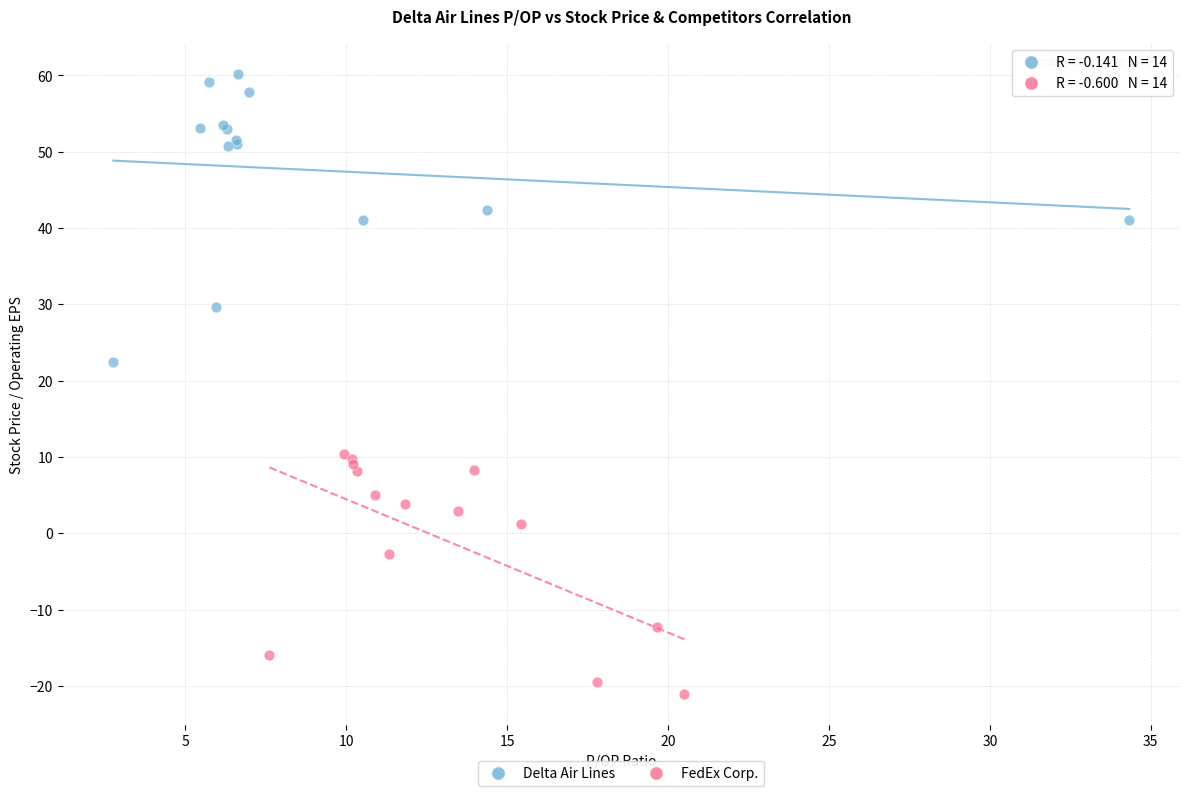

What are all the series names shown in the legend?

Delta Air Lines, FedEx Corp.